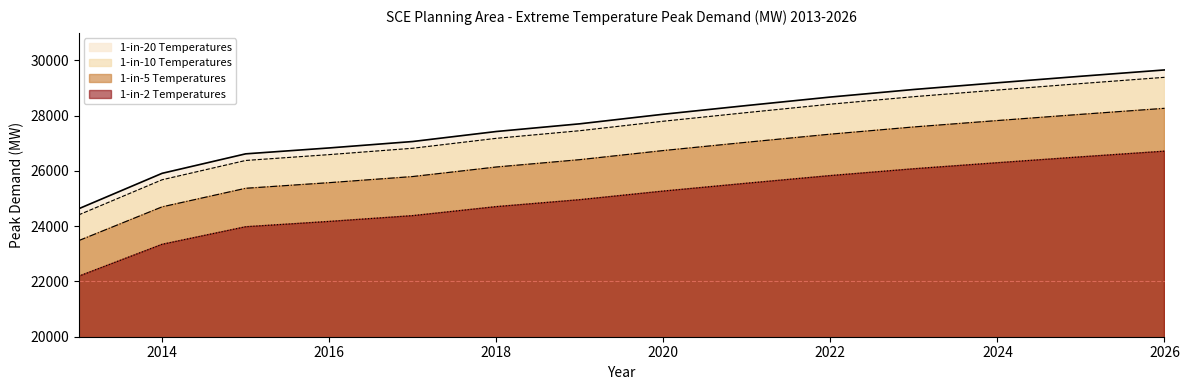

At which category is the sum across all series the highest?

2026